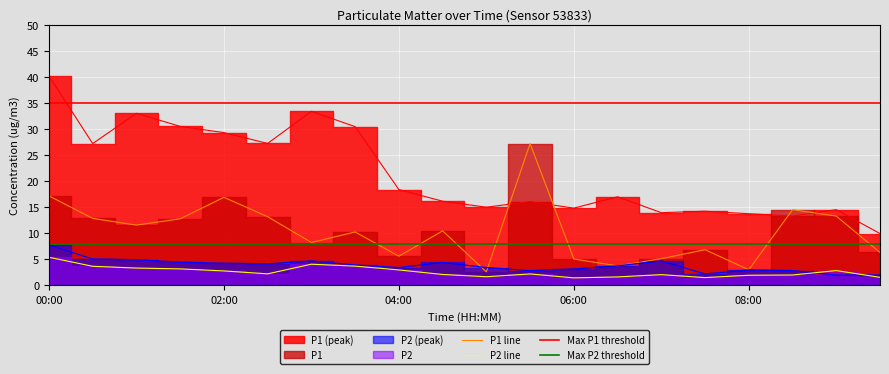

True or false: P2 and P1 cross at least once.

False